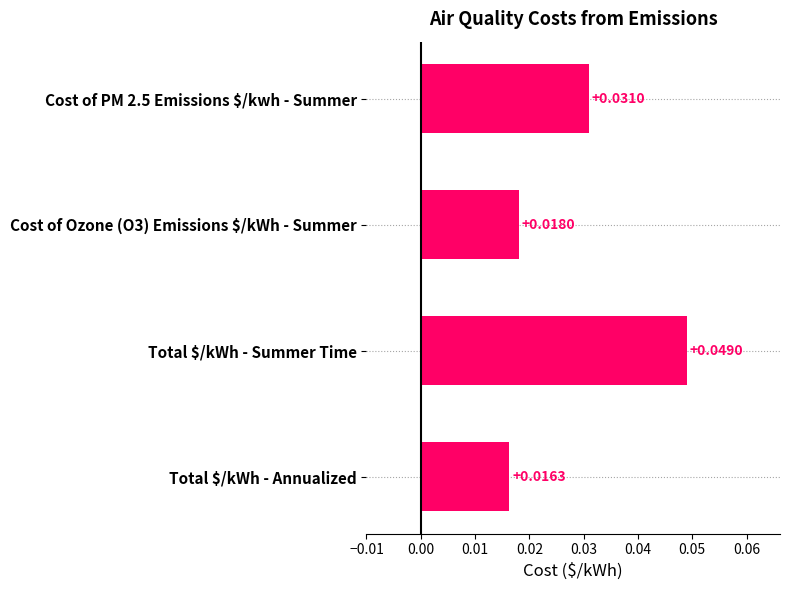

List the labels in order of value, smallest first.

Total $/kWh - Annualized, Cost of Ozone (O3) Emissions $/kWh - Summer, Cost of PM 2.5 Emissions $/kwh - Summer, Total $/kWh - Summer Time